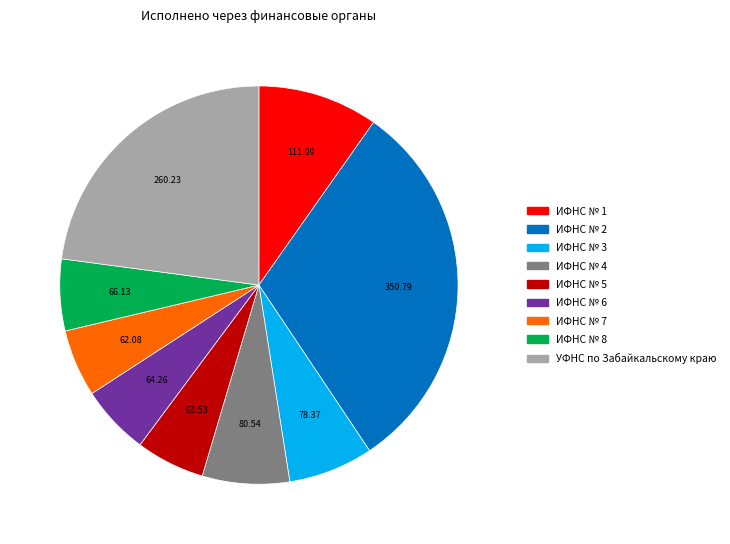

Combined, do ИФНС № 3 and ИФНС № 4 account for over 50%?

No